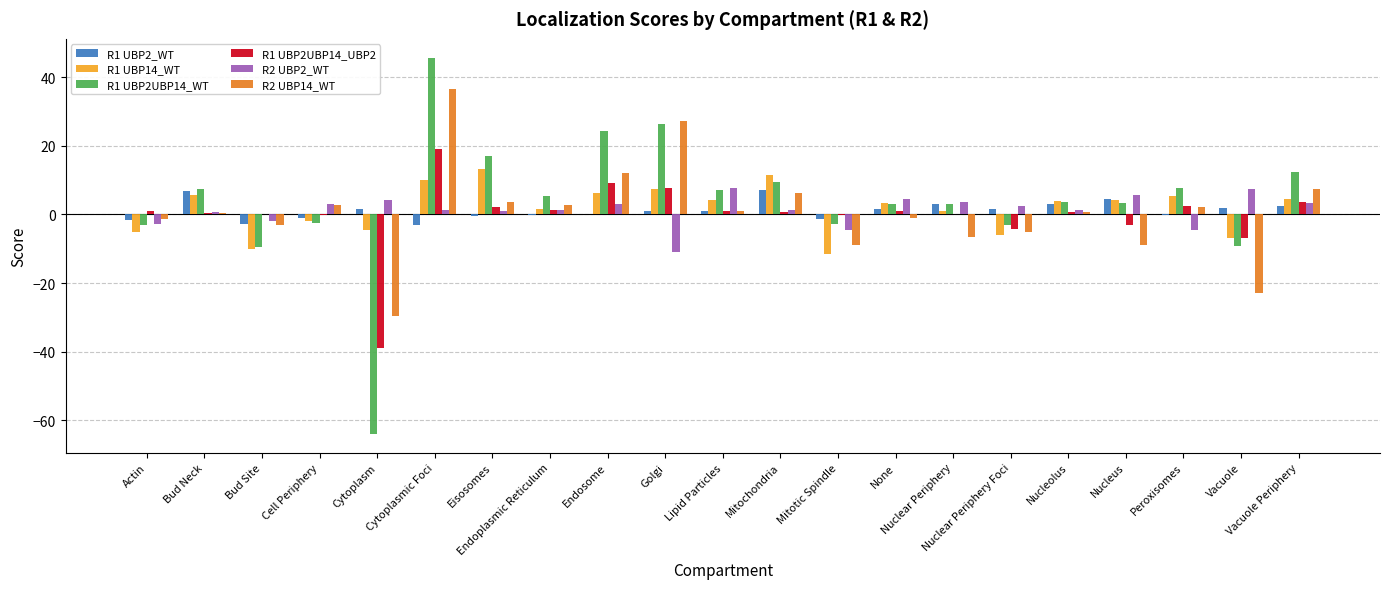

What is the highest value of the R1 UBP2_WT series?

7.2